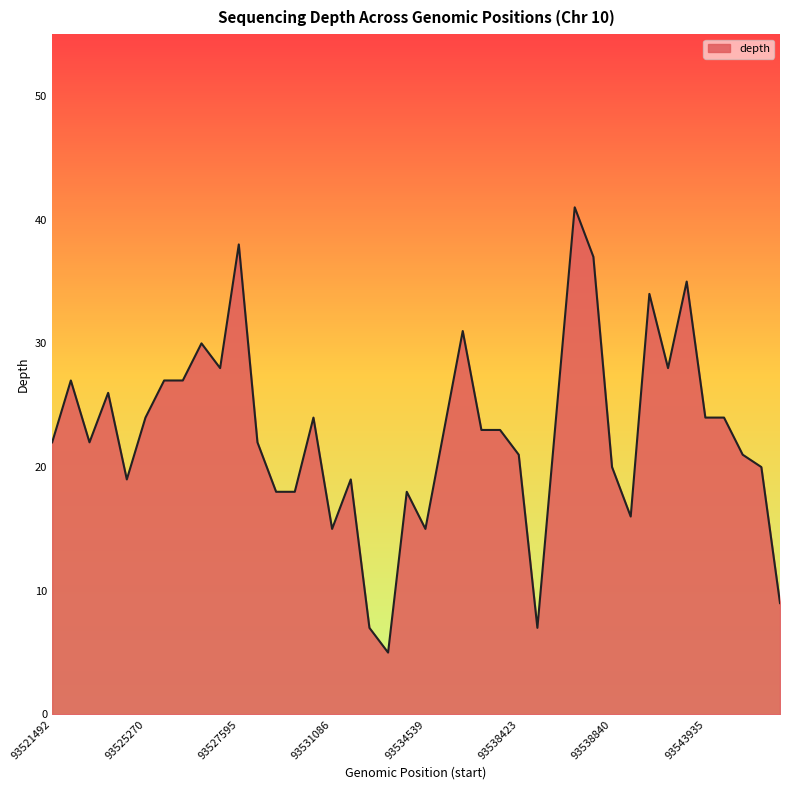

What is the minimum value shown in the chart?

5